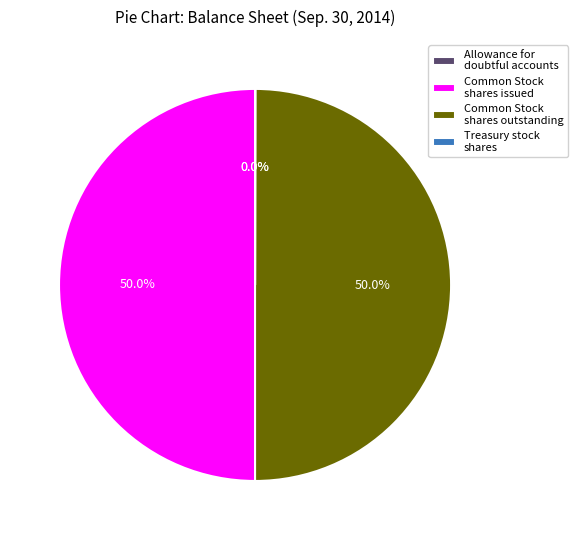

Combined, what portion of the pie is Common Stock shares outstanding and Common Stock shares issued?

100.0%